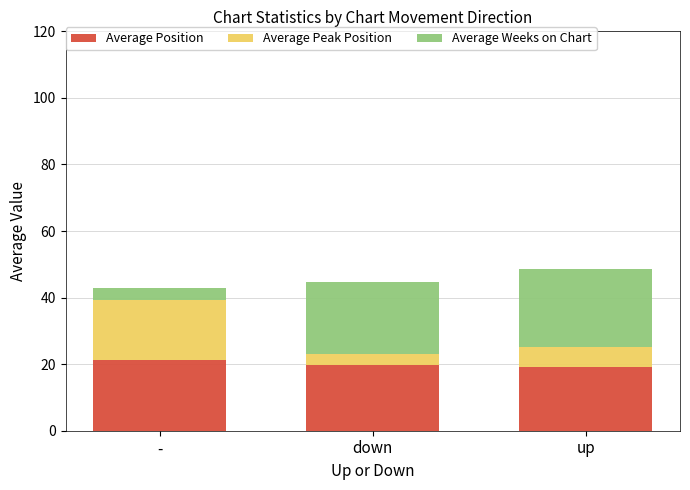

What is the sum of the Average Position values at up and down?

39.1